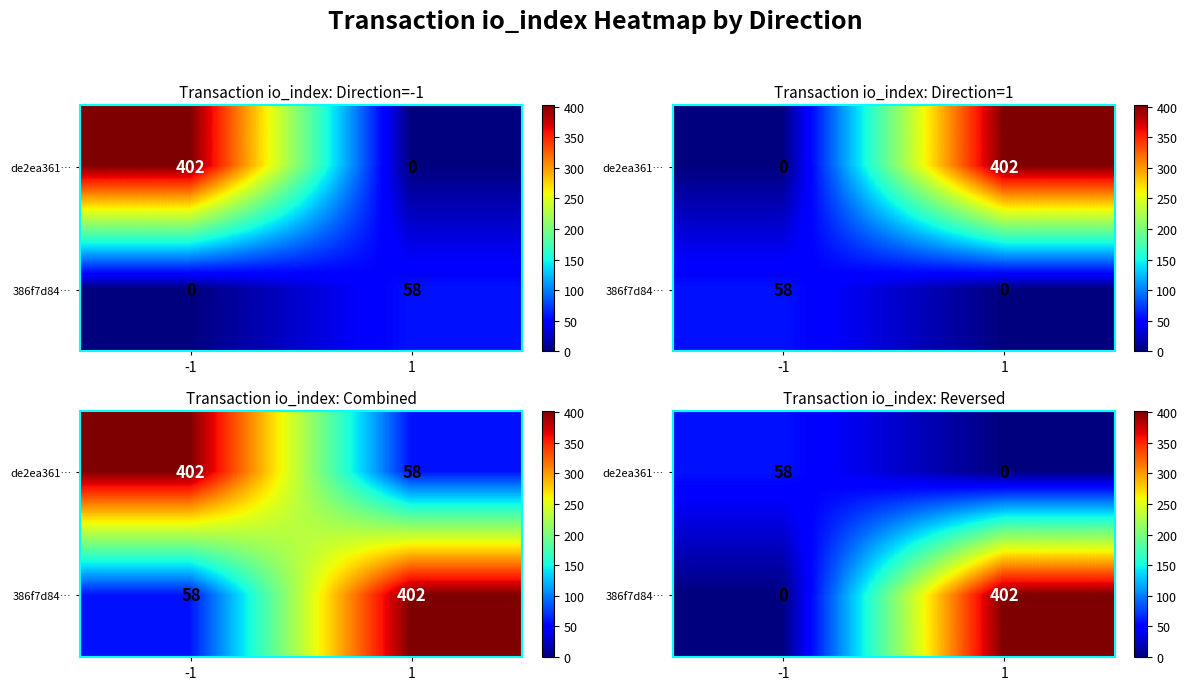

Is the value of de2ea361… at -1 greater than the value of 386f7d84… at 1?

No